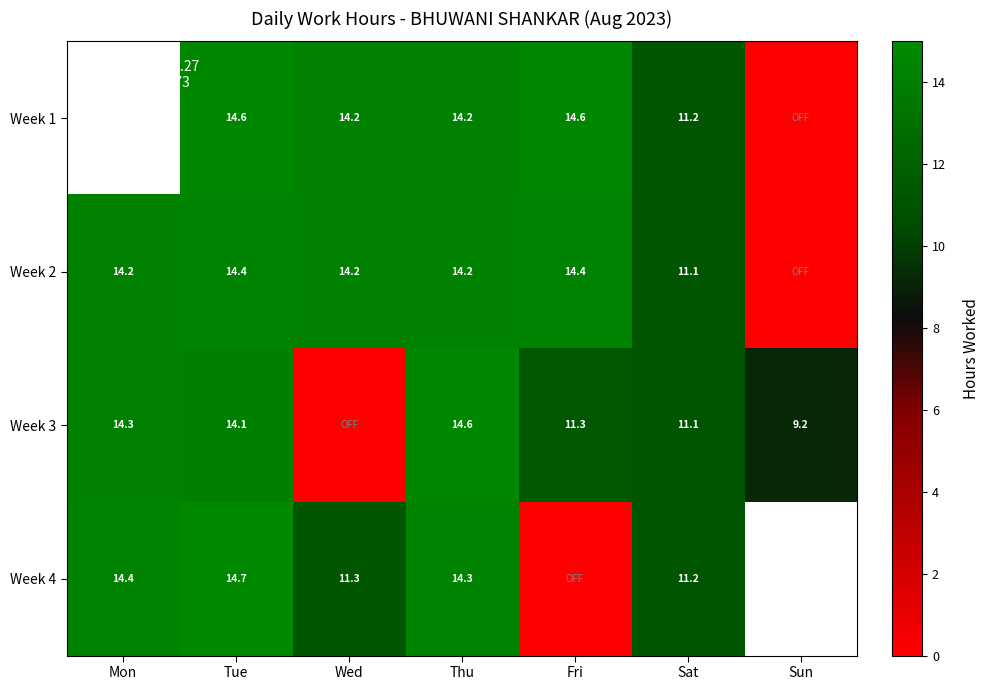

Is it true that Week 3 equals 3.4 at Sun?

False